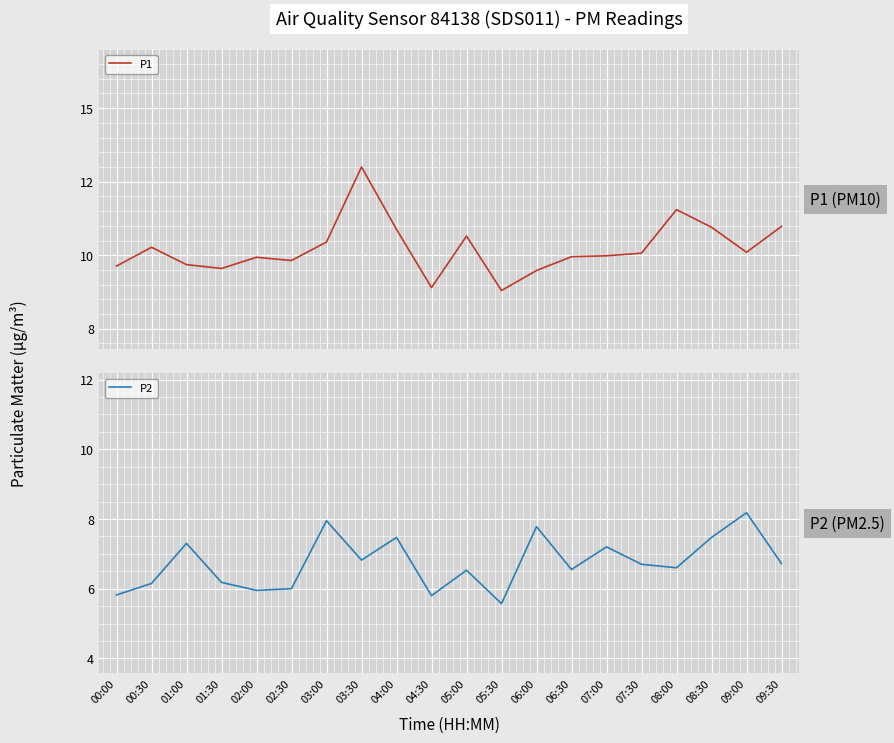

True or false: P2 and P1 intersect in this chart.

False